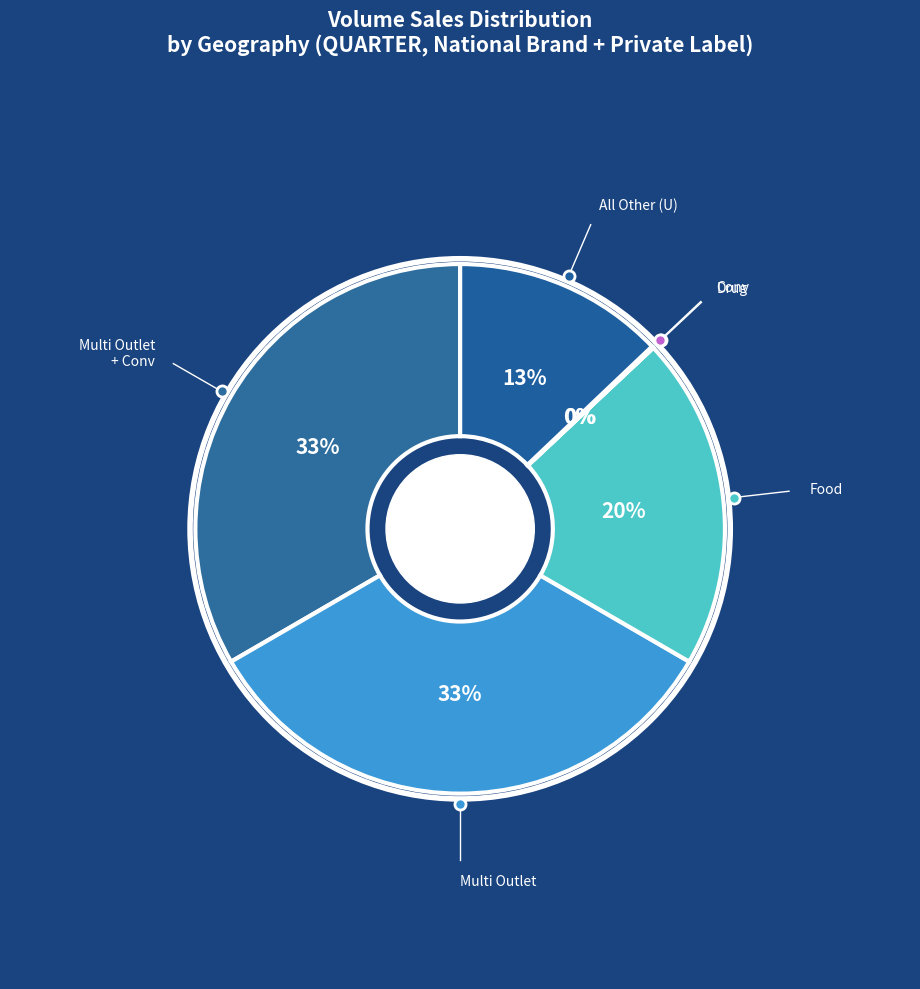

Is there a majority slice in this chart?

No